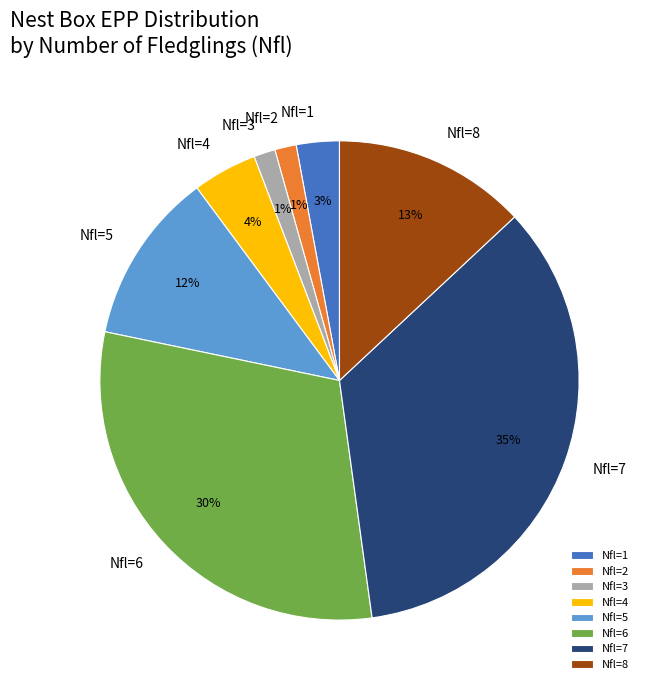

The Nfl=1 slice represents 3% of the pie. True or false?

True